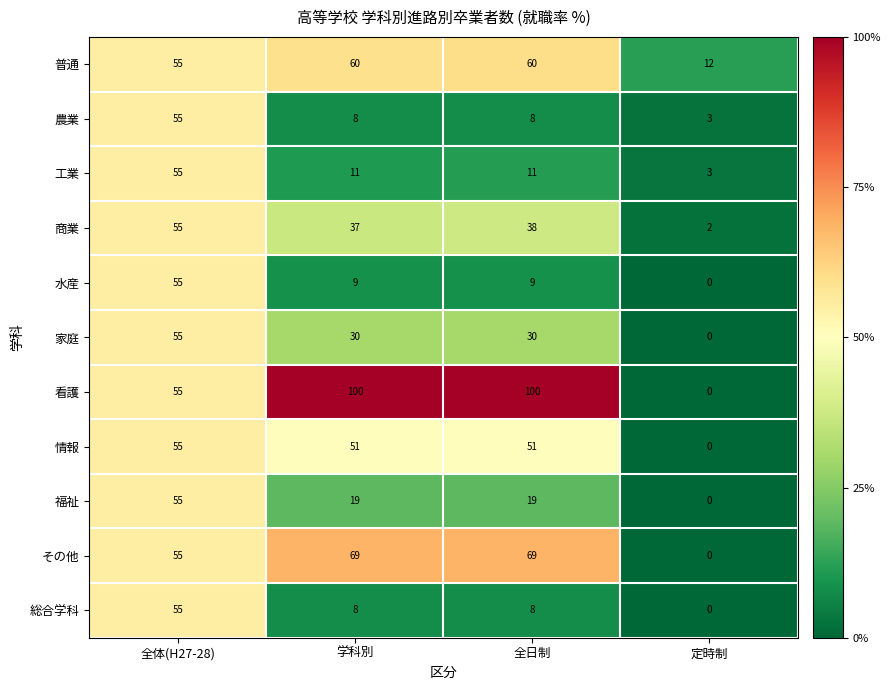

Which label corresponds to the smallest value in the chart?

定時制